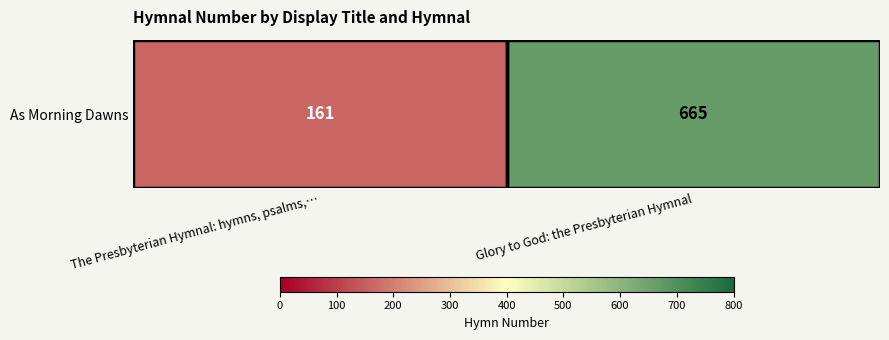

List the labels in order of value, smallest first.

The Presbyterian Hymnal: hymns, psalms,…, Glory to God: the Presbyterian Hymnal